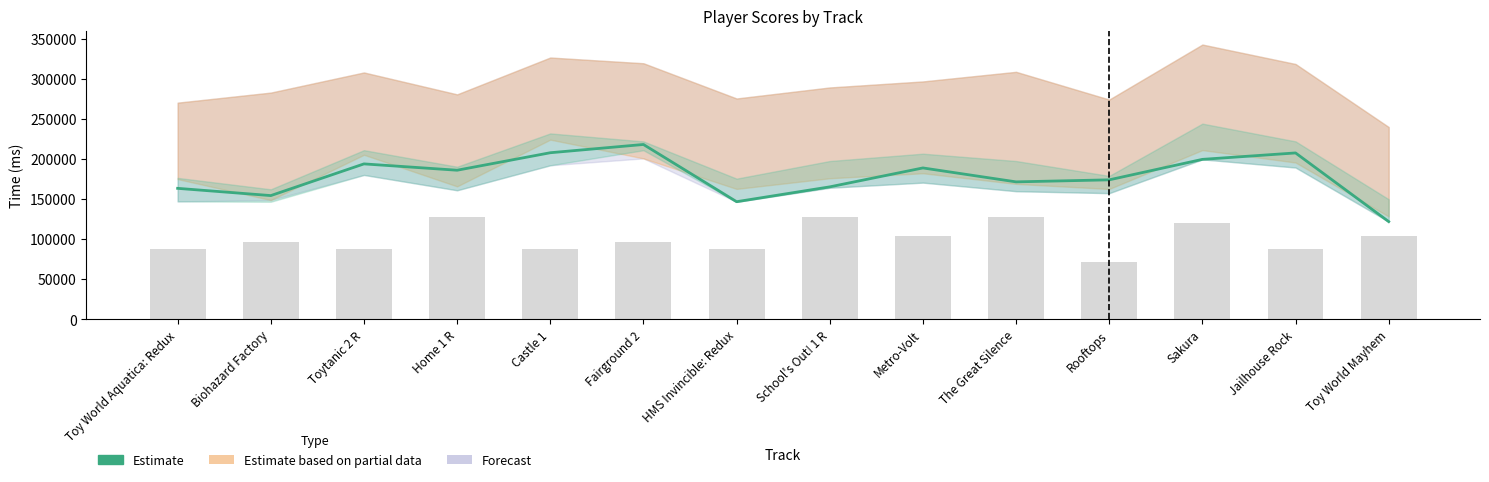

How many Score (scaled) values are between 88000 and 120000?

10